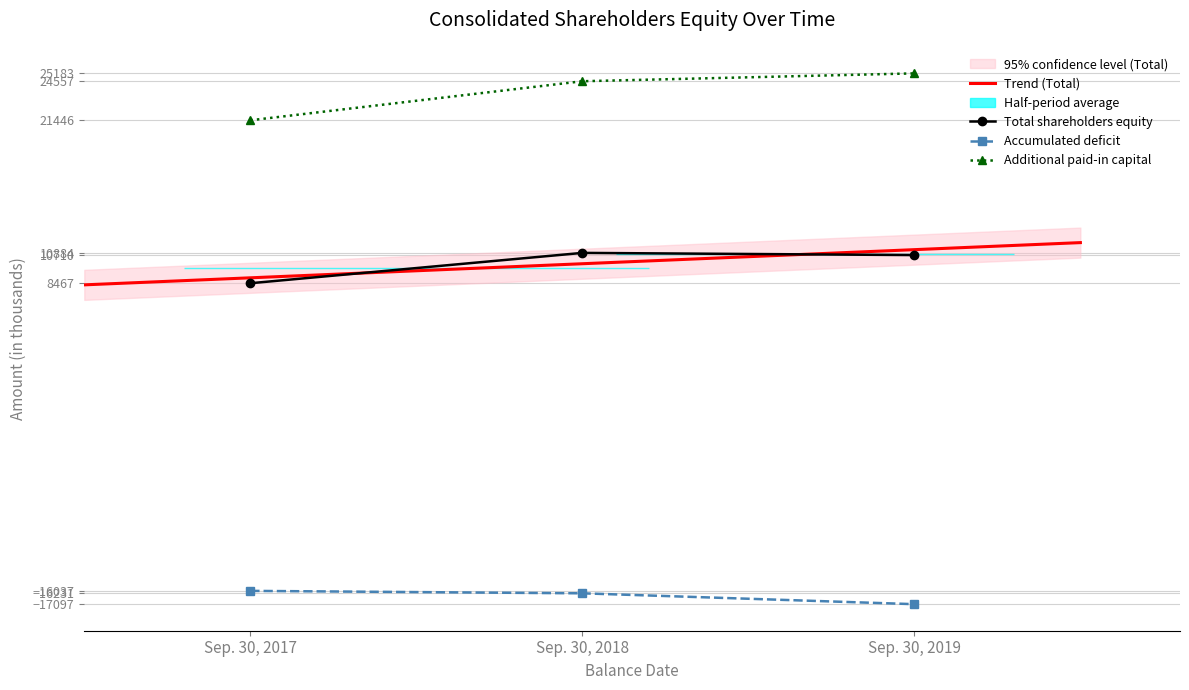

What is the smallest value displayed?

-17097